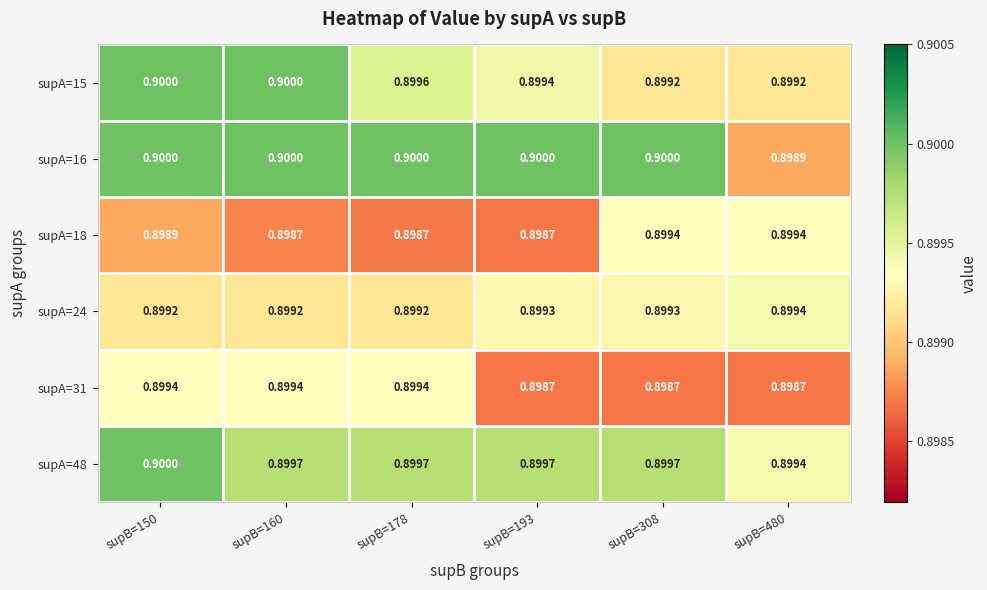

Is the value of supA=15 at supB=160 greater than the value of supA=24 at supB=193?

Yes